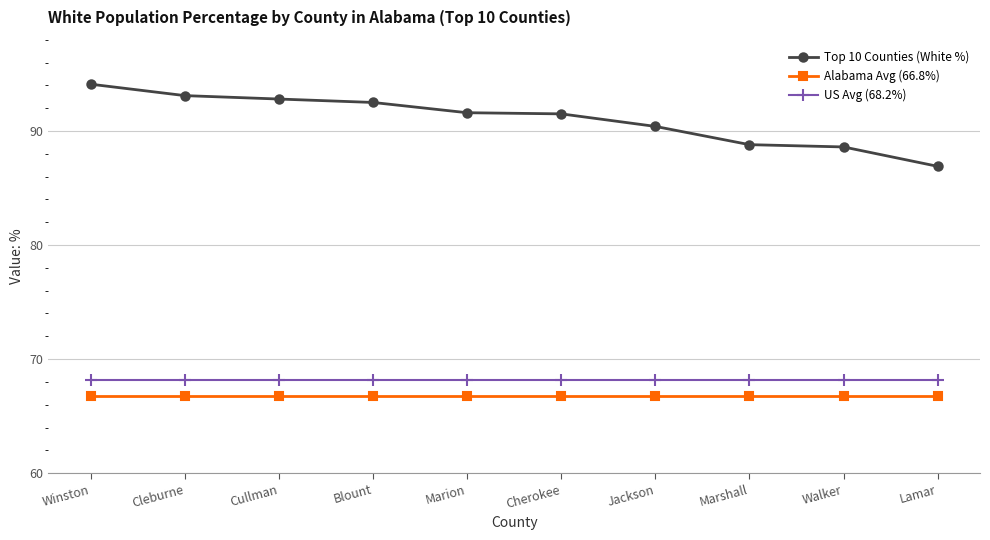

Rank the series at Blount from lowest to highest value.

Alabama Avg (66.8%), US Avg (68.2%), Top 10 Counties (White %)